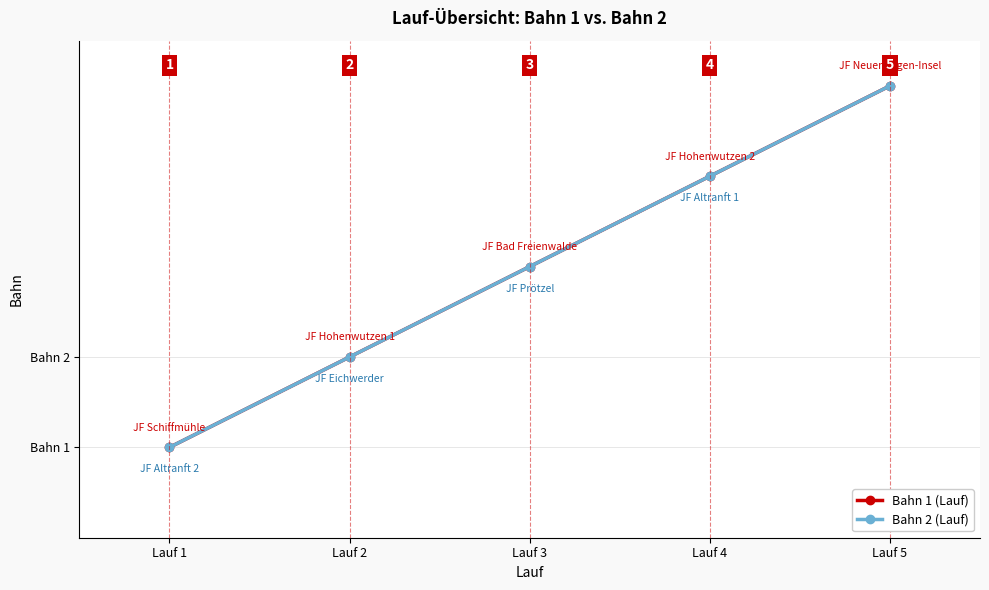

The value of Bahn 2 (Lauf) at Lauf 2 is 3. True or false?

False